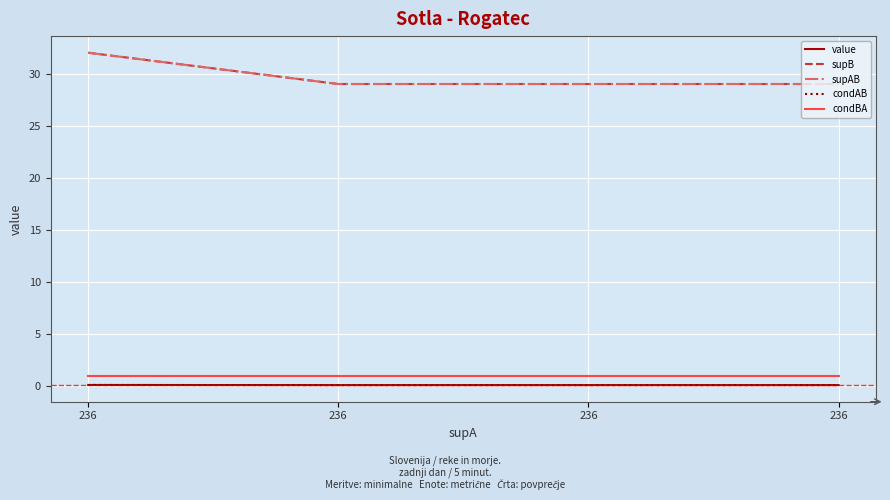

Is the value of value at 236 greater than the value of condBA at 236?

No